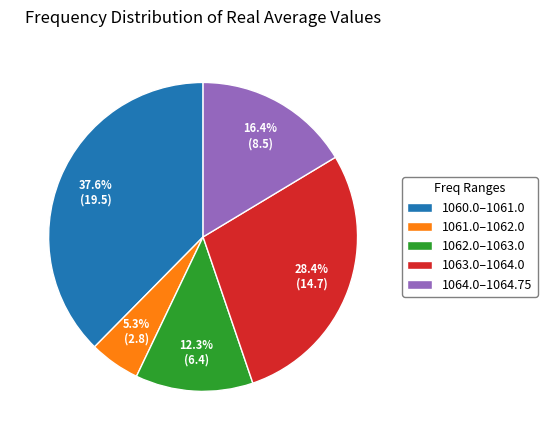

Is there any slice that represents more than half of the pie?

No